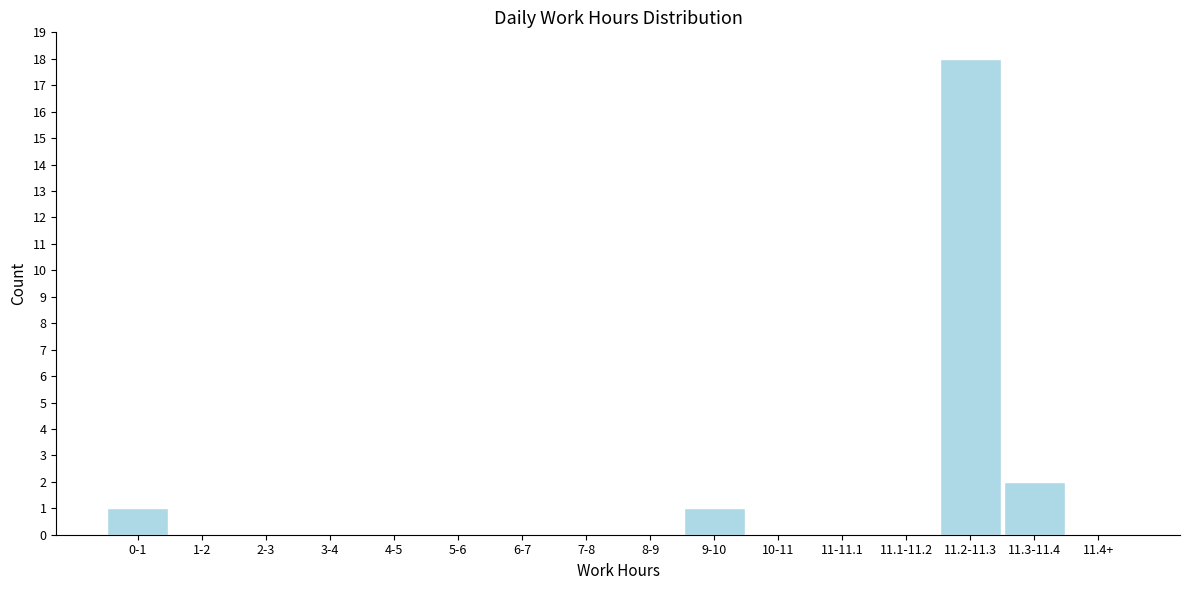

Reading left to right, what are all the values shown in this chart?

0-1=1	1-2=0	2-3=0	3-4=0	4-5=0	5-6=0	6-7=0	7-8=0	8-9=0	9-10=1	10-11=0	11-11.1=0	11.1-11.2=0	11.2-11.3=18	11.3-11.4=2	11.4+=0